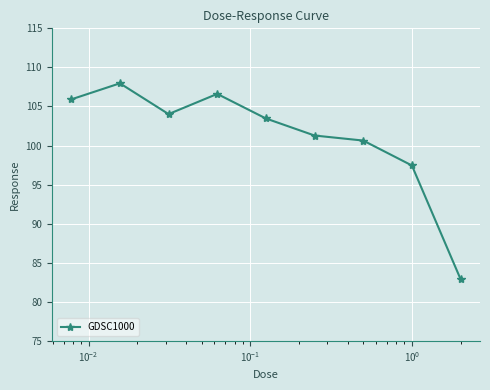

Reading left to right, transcribe all the data shown in this chart.

105.9	108.0	104.0	106.6	103.5	101.3	100.6	97.5	82.9